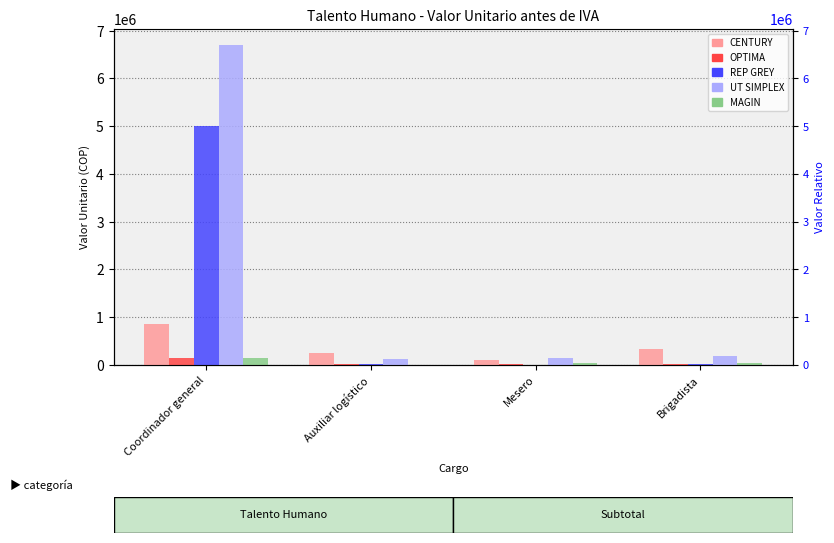

List the labels in order of OPTIMA value, smallest first.

Auxiliar logístico, Brigadista, Mesero, Coordinador general